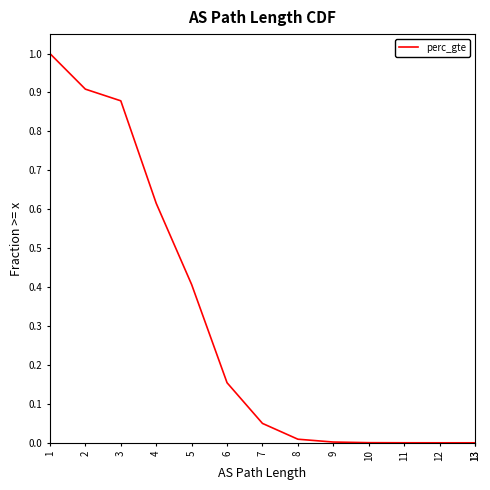

List the labels in order of value, largest first.

1, 2, 3, 4, 5, 6, 7, 8, 9, 10, 11, 12, 13, 13